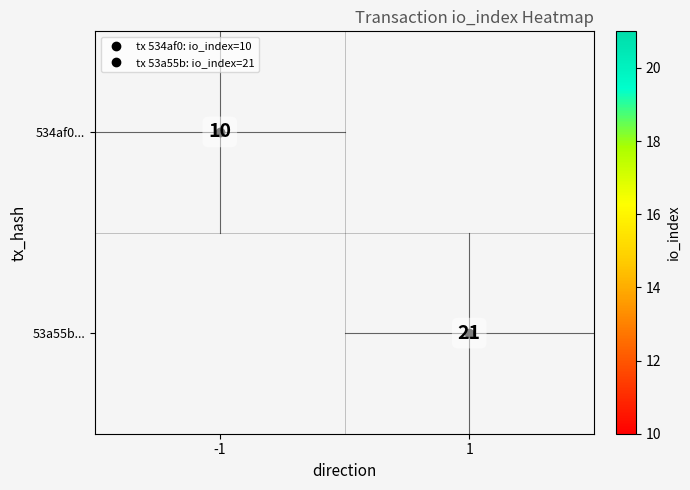

The value of 53a55b... at 1 is 6.6. True or false?

False